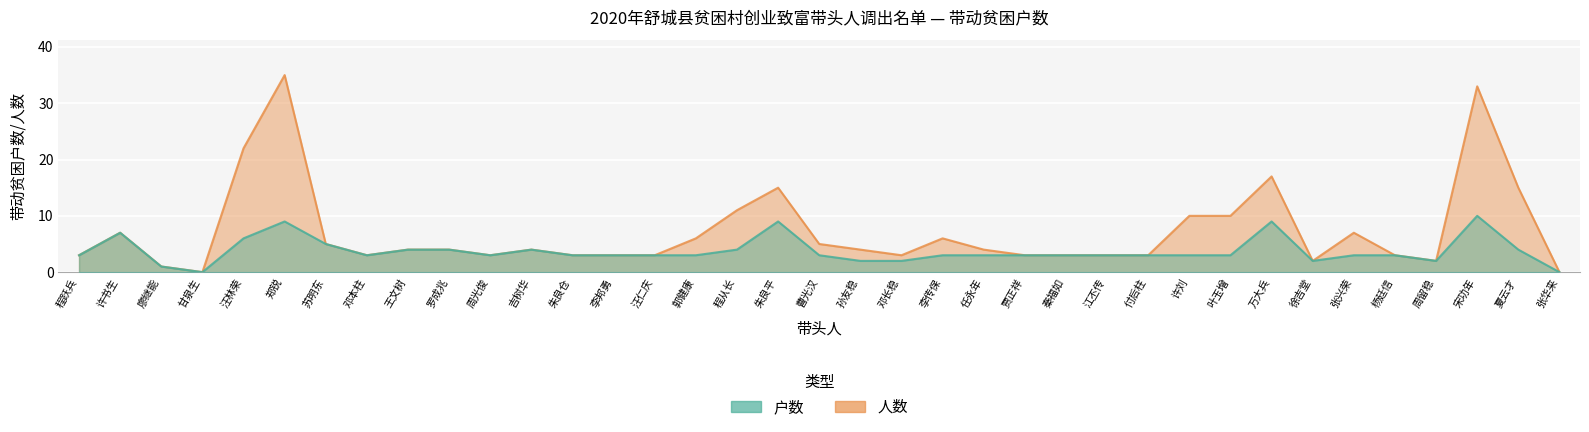

List the labels in order of 人数 value, largest first.

郑锐, 宋功年, 汪林荣, 万大兵, 朱良平, 夏云才, 程从长, 许刘, 叶玉增, 许书生, 张兴荣, 郭健康, 李传保, 苏明东, 曹光汉, 王文树, 罗成兆, 吉树华, 孙友稳, 任永年, 程跃兵, 邓本柱, 周光俊, 朱良仓, 李邦勇, 汪仁庆, 邓长稳, 贾正祥, 秦福如, 江丕传, 付后柱, 杨廷信, 徐吉堂, 周留稳, 廖继能, 甘泉生, 张华来